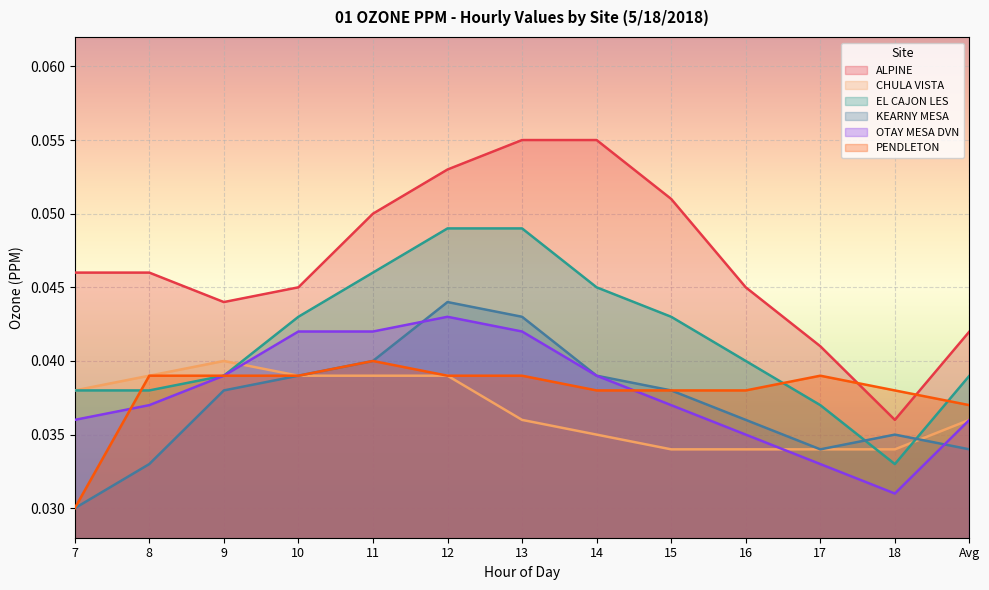

At which category does the chart reach its peak across all series?

13